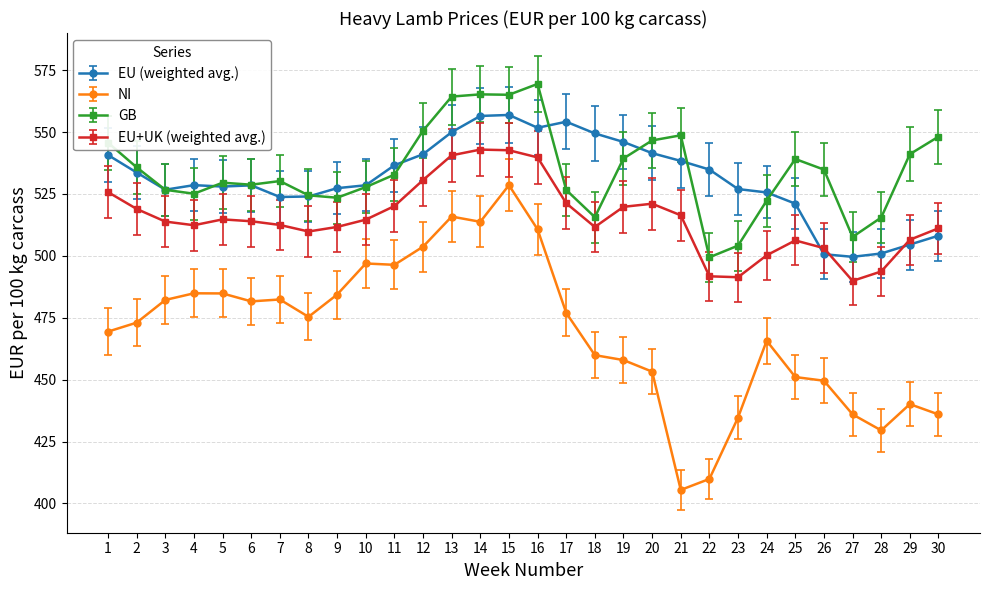

List the series in order of their peak value, lowest first.

NI, EU+UK (weighted avg.), EU (weighted avg.), GB